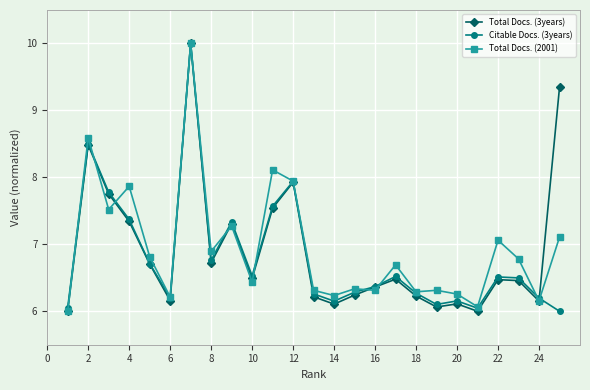

What is the average value of the Total Docs. (2001) series?

6.9